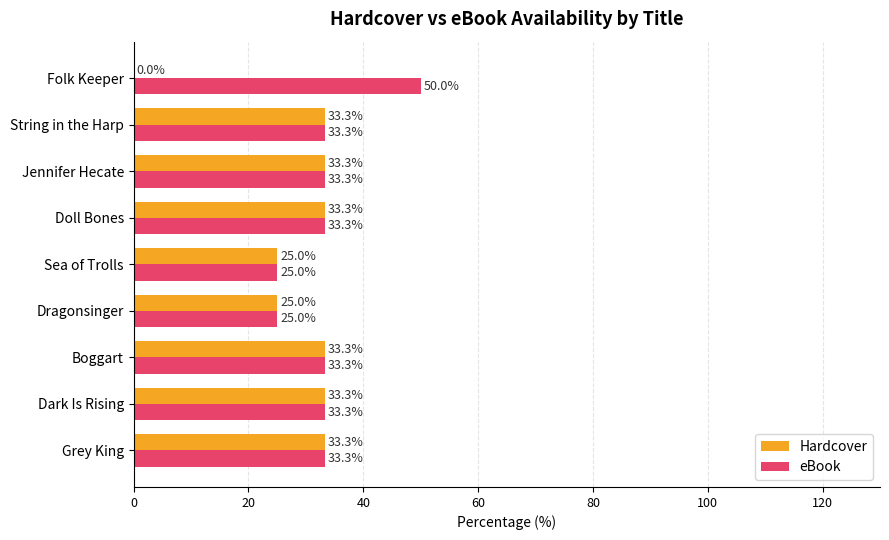

What is the sum of the Hardcover values at Dragonsinger and Folk Keeper?

25.0